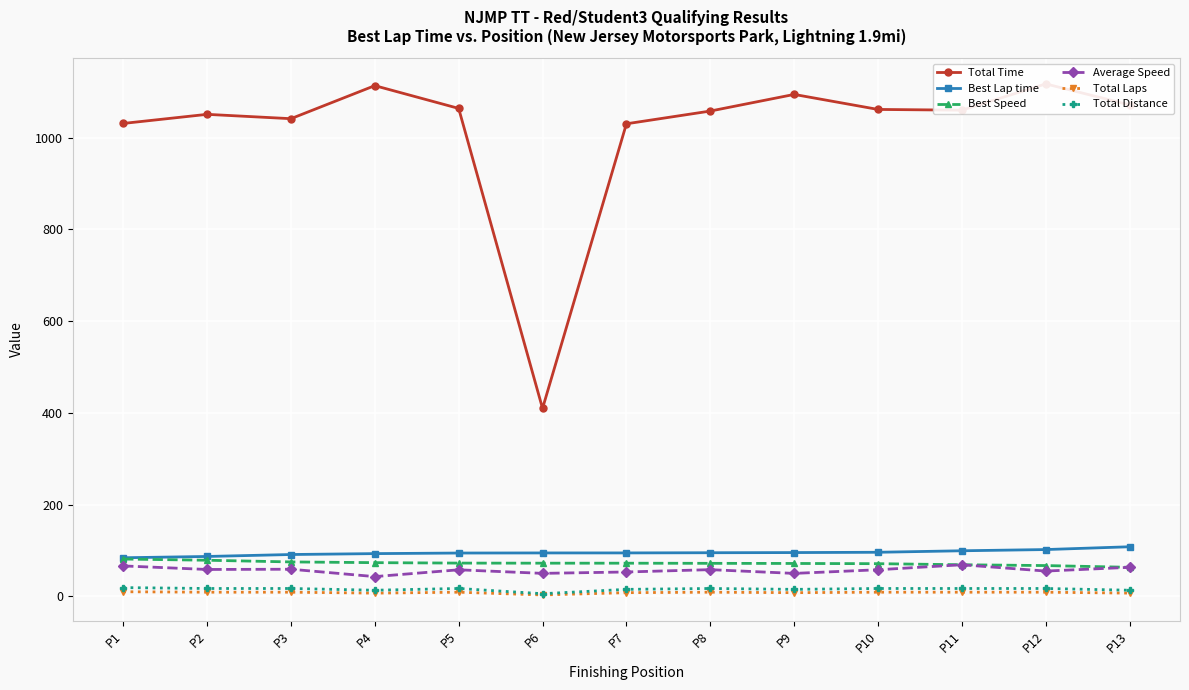

Reading left to right, list all the values displayed in this chart.

Total Time: P1=1031.2	P2=1051.0	P3=1041.6	P4=1113.6	P5=1064.0	P6=409.7	P7=1030.4	P8=1058.2	P9=1094.5	P10=1061.7	P11=1060.1	P12=1117.4	P13=1071.6
Best Lap time: P1=84.1	P2=86.9	P3=91.2	P4=93.1	P5=94.4	P6=94.6	P7=94.7	P8=95.1	P9=95.4	P10=96.1	P11=99.3	P12=102.0	P13=108.1
Best Speed: P1=81.3	P2=78.7	P3=75.0	P4=73.4	P5=72.5	P6=72.3	P7=72.3	P8=72.0	P9=71.7	P10=71.2	P11=68.9	P12=67.1	P13=63.3
Average Speed: P1=66.3	P2=58.6	P3=59.1	P4=43.0	P5=57.9	P6=50.1	P7=53.1	P8=58.2	P9=50.0	P10=58.0	P11=68.9	P12=55.1	P13=63.3
Total Laps: P1=10.0	P2=9.0	P3=9.0	P4=7.0	P5=9.0	P6=3.0	P7=8.0	P8=9.0	P9=8.0	P10=9.0	P11=9.0	P12=9.0	P13=7.0
Total Distance: P1=19.0	P2=17.1	P3=17.1	P4=13.3	P5=17.1	P6=5.7	P7=15.2	P8=17.1	P9=15.2	P10=17.1	P11=17.1	P12=17.1	P13=13.3